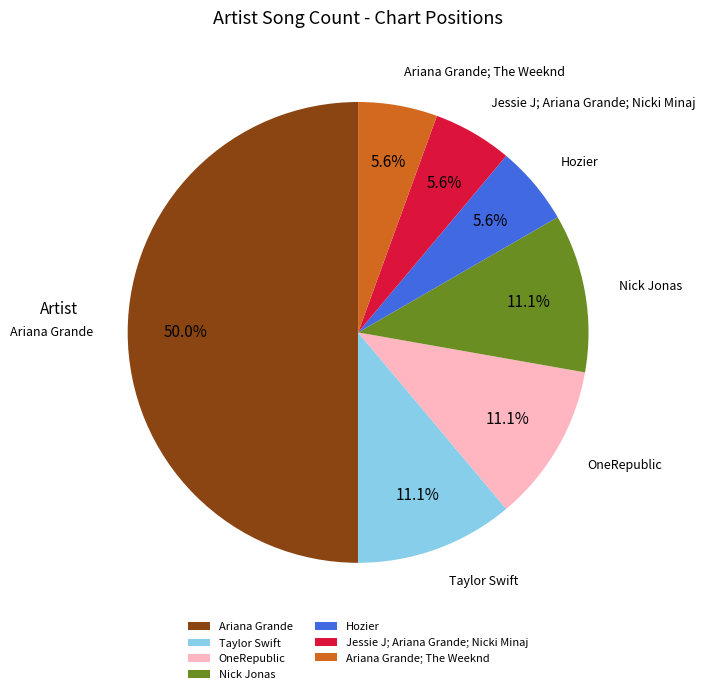

True or false: Ariana Grande; The Weeknd accounts for 1% of the total.

False